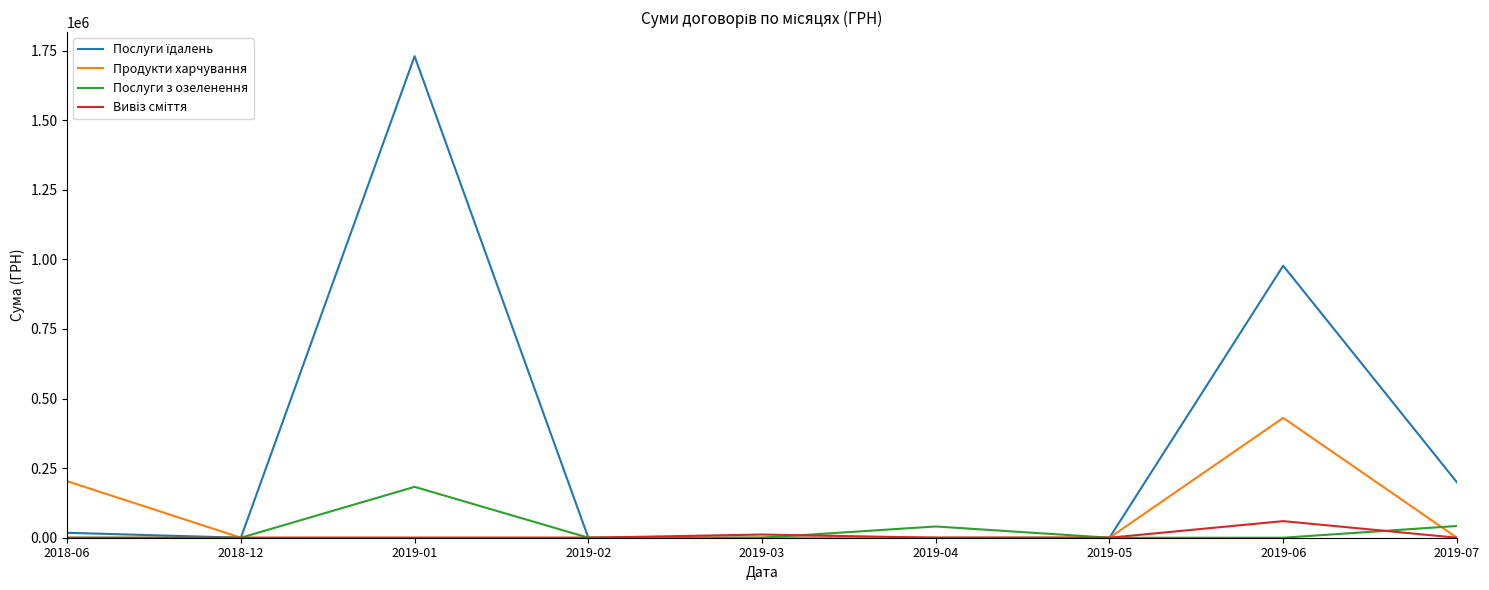

Does the chart display data point markers on the line(s)?

No